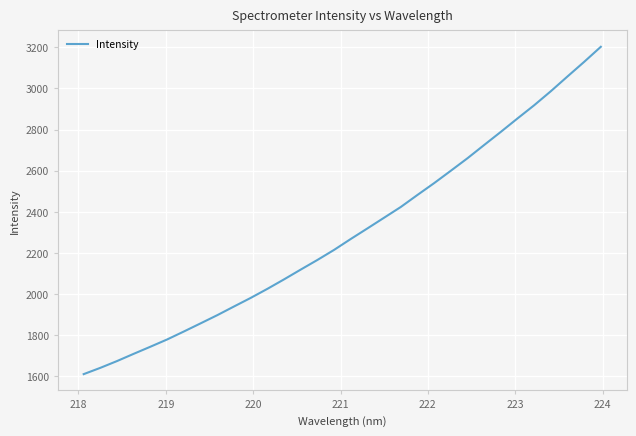

What is the greatest value displayed?

3202.4